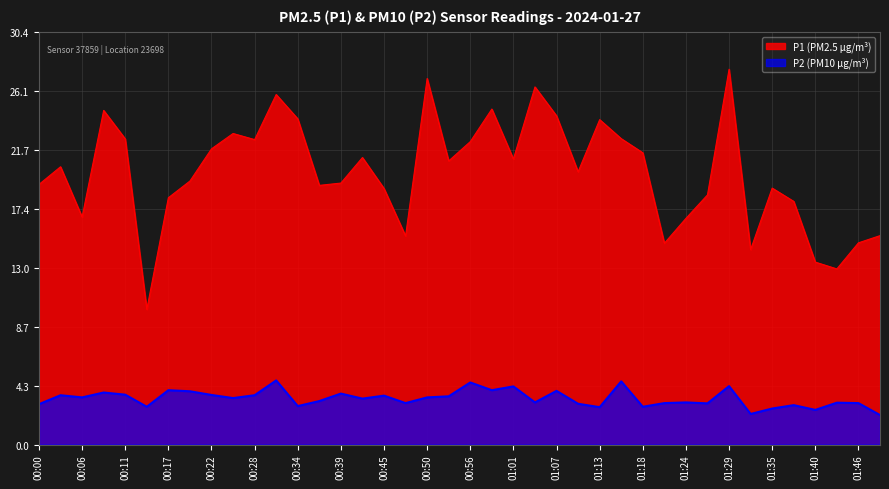

At which label does P2 reach its minimum?

01:49